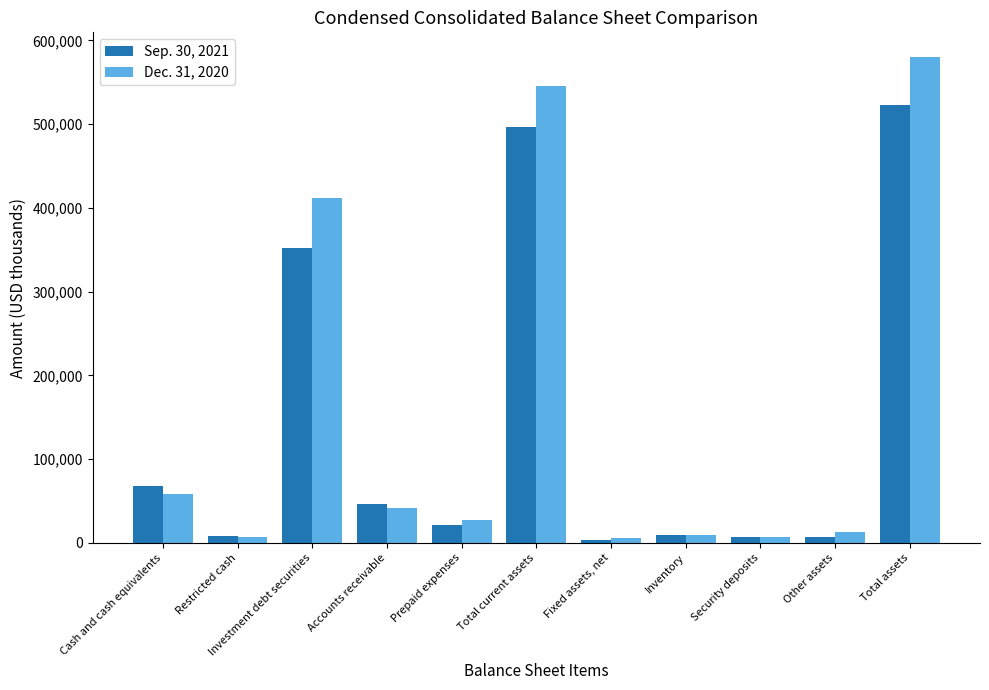

At which category is the sum across all series the highest?

Total assets